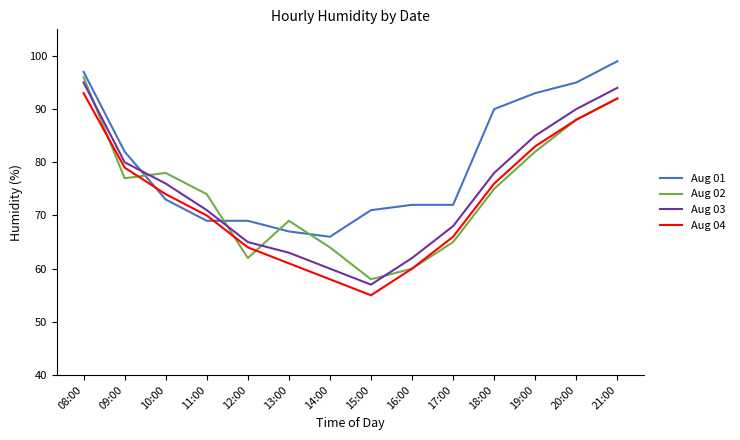

Reading left to right, list all the values displayed in this chart.

Aug 01: 97	82	73	69	69	67	66	71	72	72	90	93	95	99
Aug 02: 96	77	78	74	62	69	64	58	60	65	75	82	88	92
Aug 03: 95	80	76	71	65	63	60	57	62	68	78	85	90	94
Aug 04: 93	79	74	70	64	61	58	55	60	66	76	83	88	92